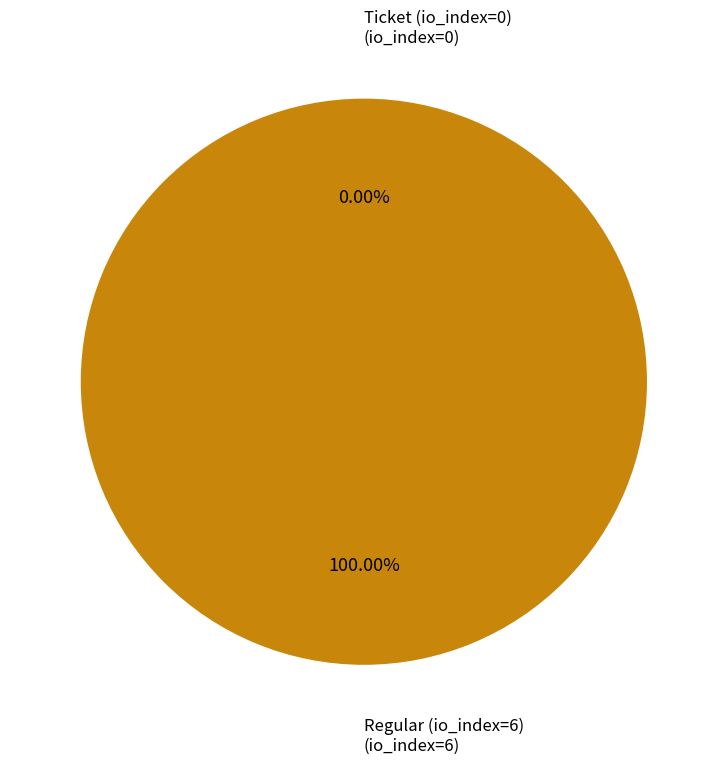

Which slice represents more than half of the pie?

Regular (io_index=6)